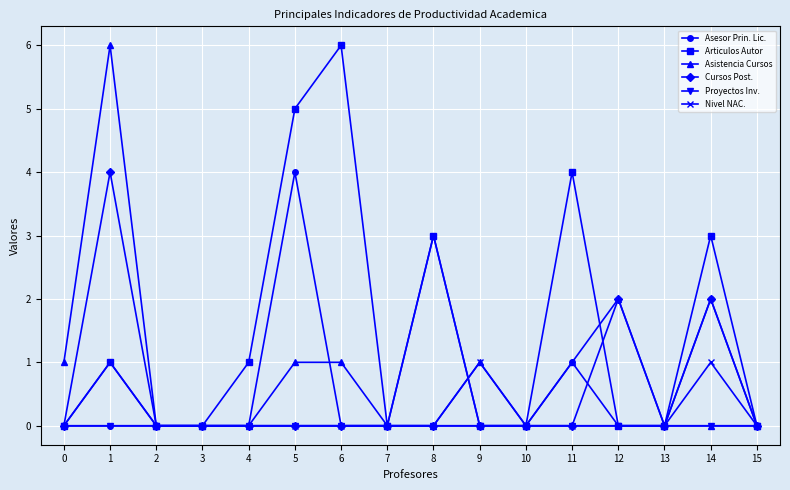

What is the difference between the second highest and second lowest values in the Asistencia Cursos series?

2